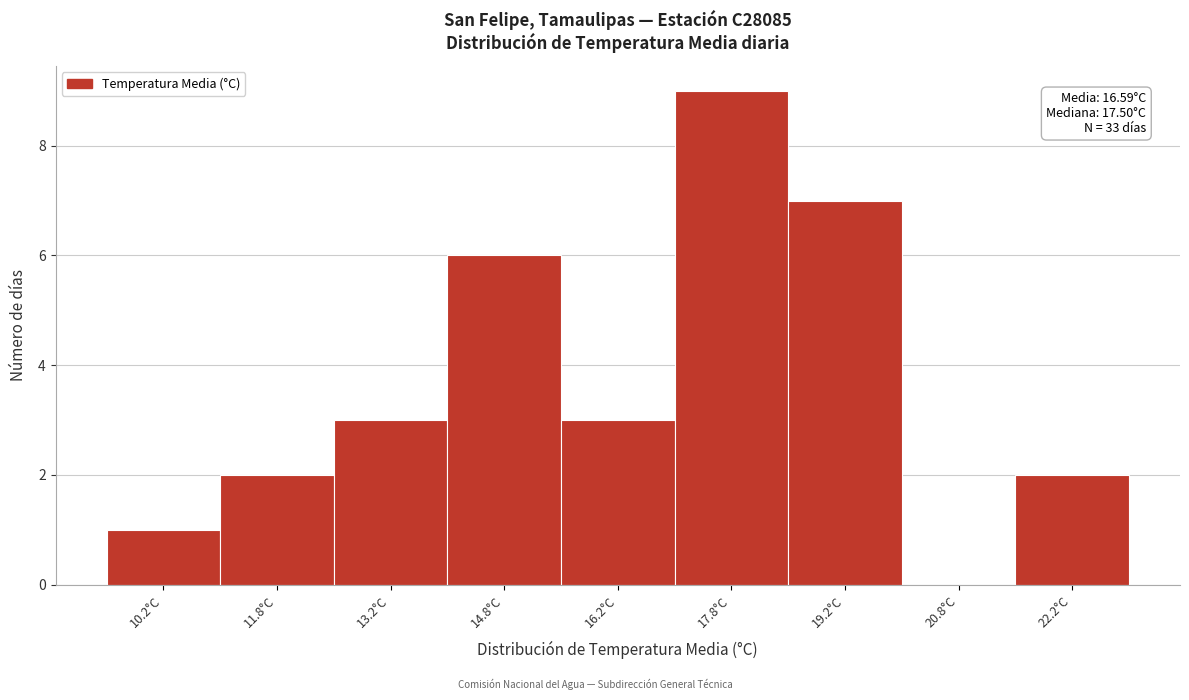

Which range on the x-axis has the tallest bar?

17.0 to 18.5